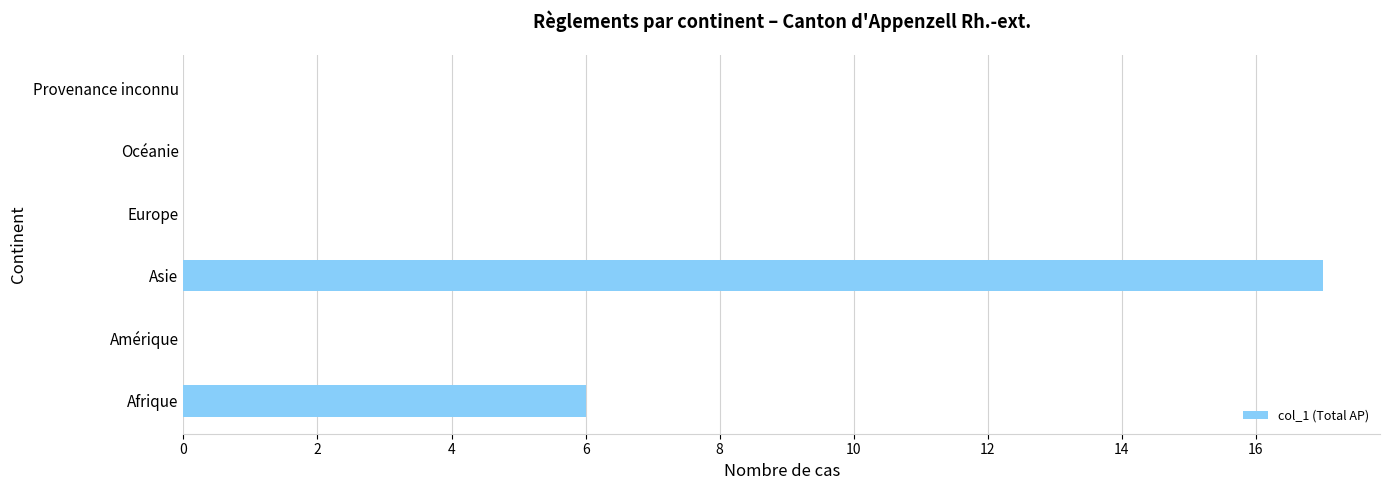

Reading top to bottom, list all the values displayed in this chart.

Provenance inconnu=0	Océanie=0	Europe=0	Asie=17	Amérique=0	Afrique=6